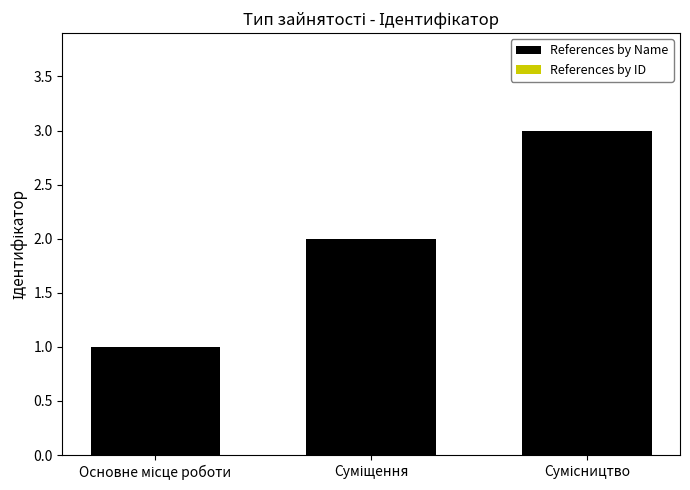

How many data points does each series have?

3